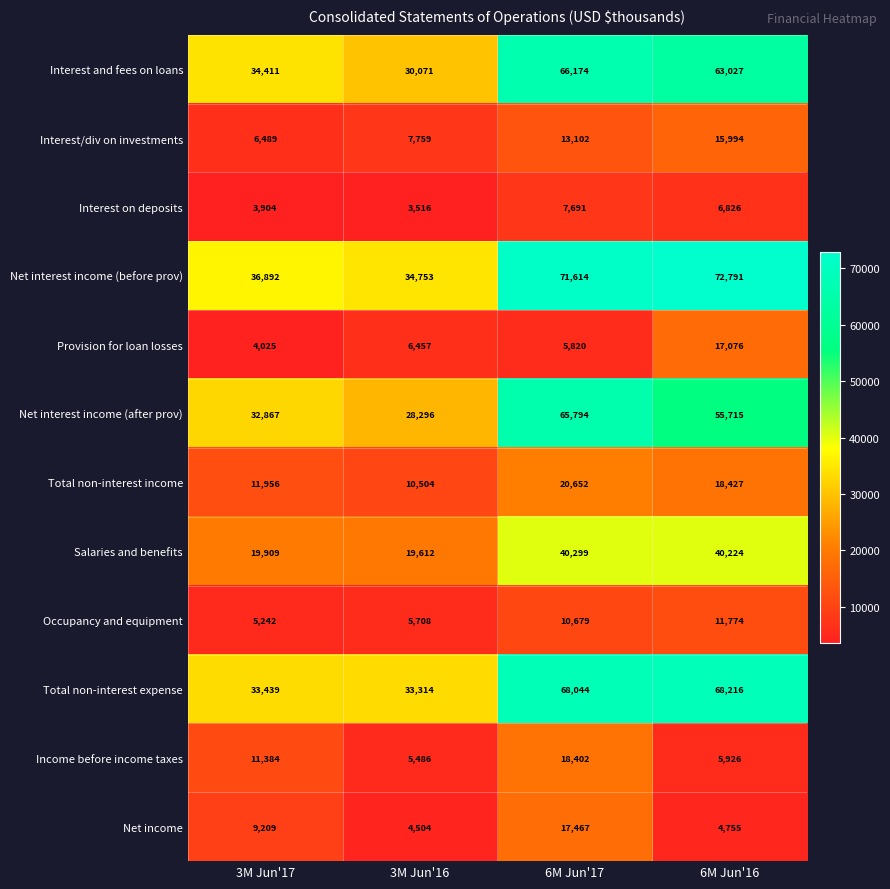

List the series in order of their peak value, lowest first.

Interest on deposits, Occupancy and equipment, Interest/div on investments, Provision for loan losses, Net income, Income before income taxes, Total non-interest income, Salaries and benefits, Net interest income (after prov), Interest and fees on loans, Total non-interest expense, Net interest income (before prov)